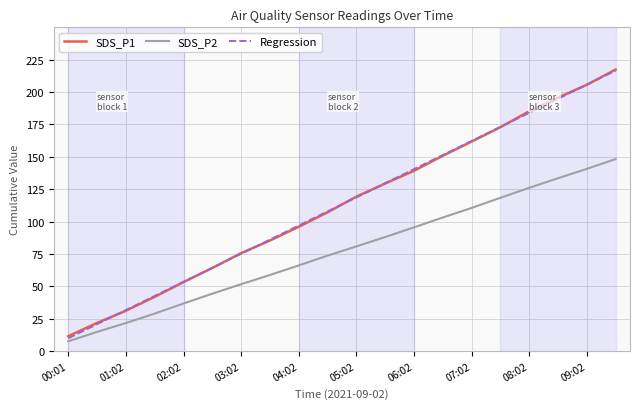

What is the maximum value shown in the chart?

217.3